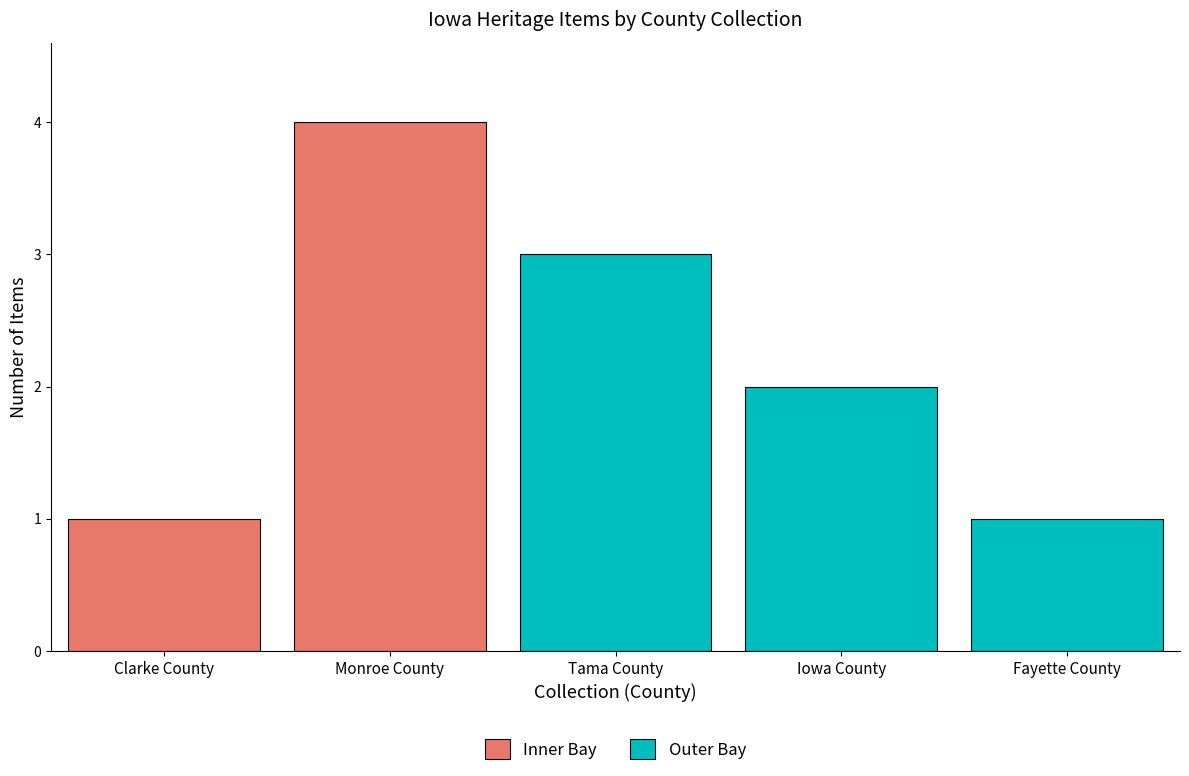

What is the label of the 3rd bar from the right?

Tama County